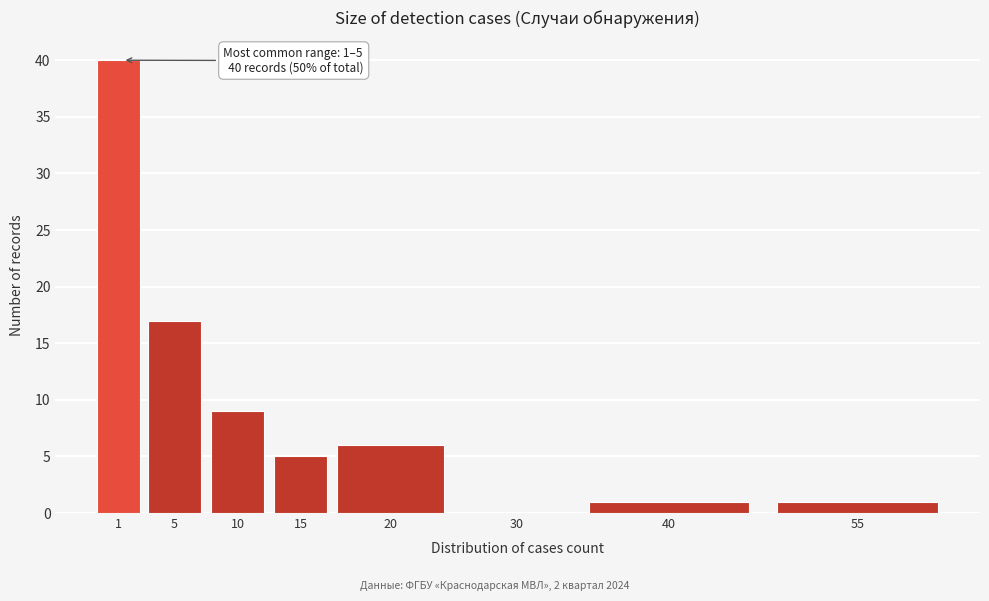

Reading right to left, list all the values displayed in this chart.

55=1	40=1	30=0	20=6	15=5	10=9	5=17	1=40